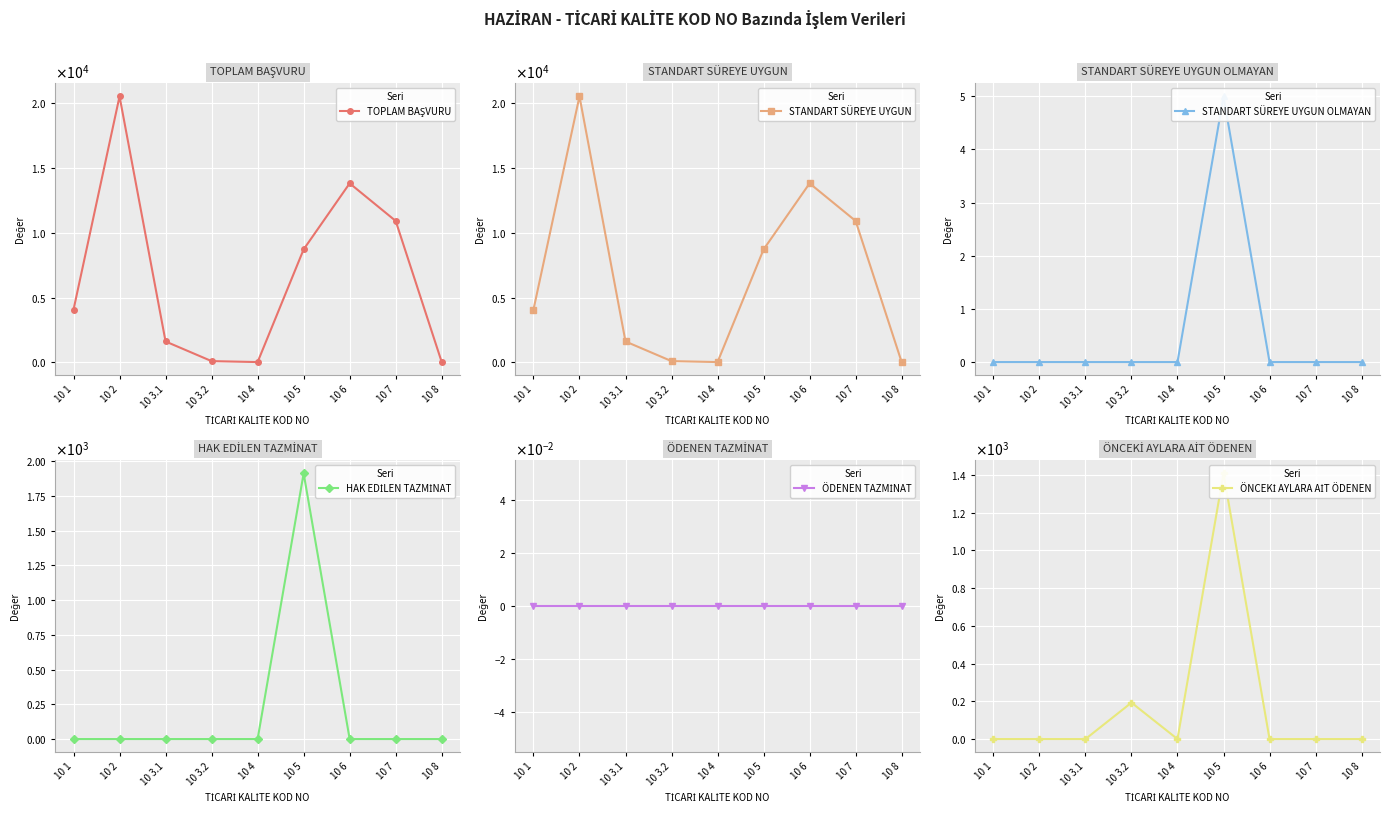

True or false: STANDART SÜREYE UYGUN and STANDART SÜREYE UYGUN OLMAYAN cross at least once.

False